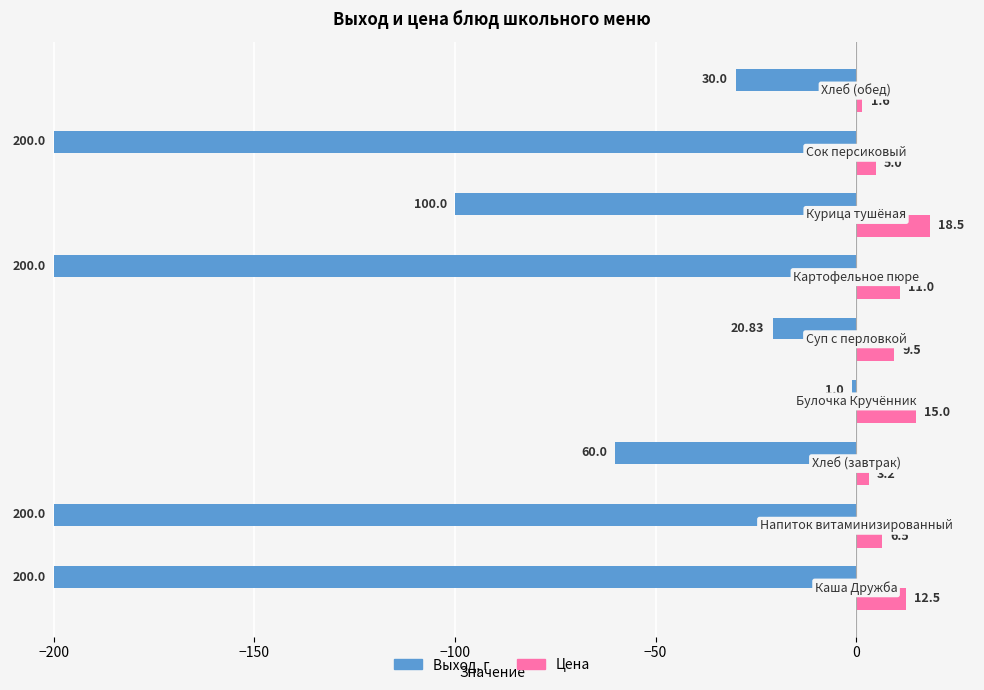

What is the difference between the maximum and minimum values in the Выход, г series?

199.0